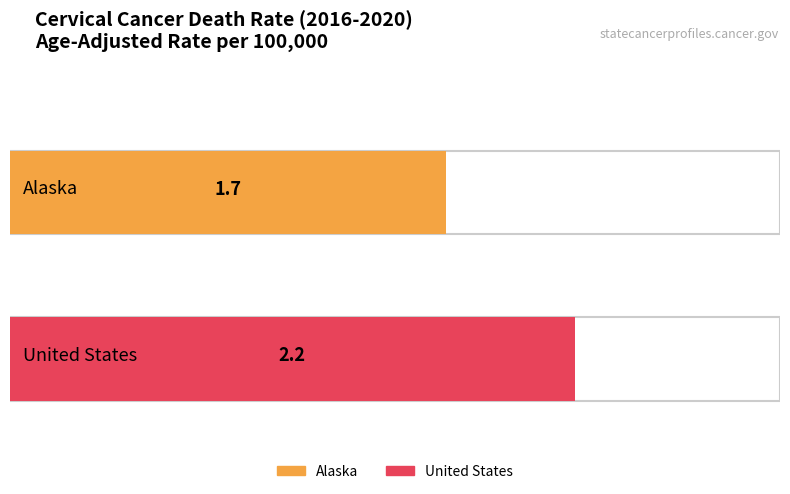

Which category has the highest value across all series?

United States